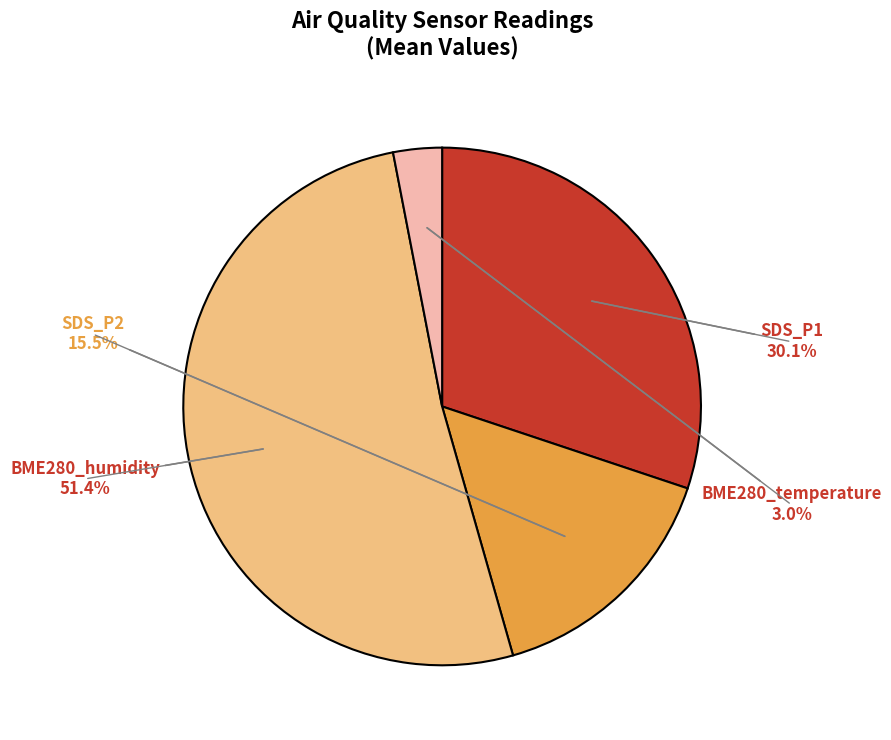

Rank the categories by value from lowest to highest.

BME280_temperature, SDS_P2, SDS_P1, BME280_humidity